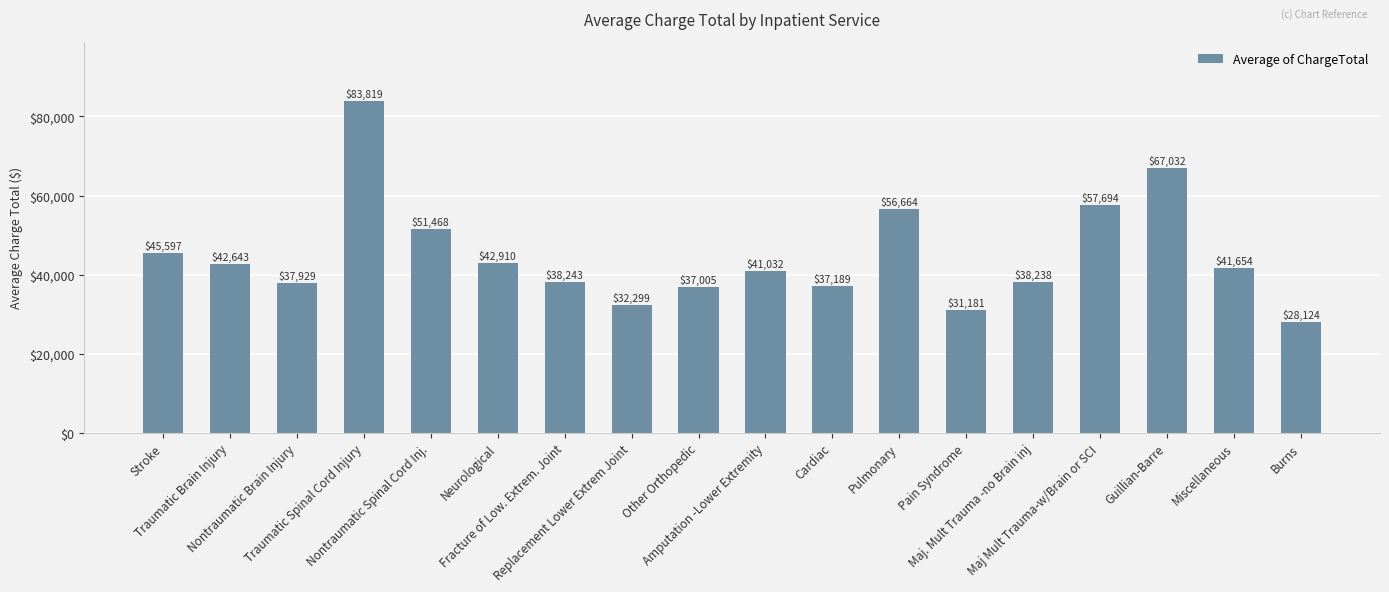

What is the greatest value displayed?

83818.6